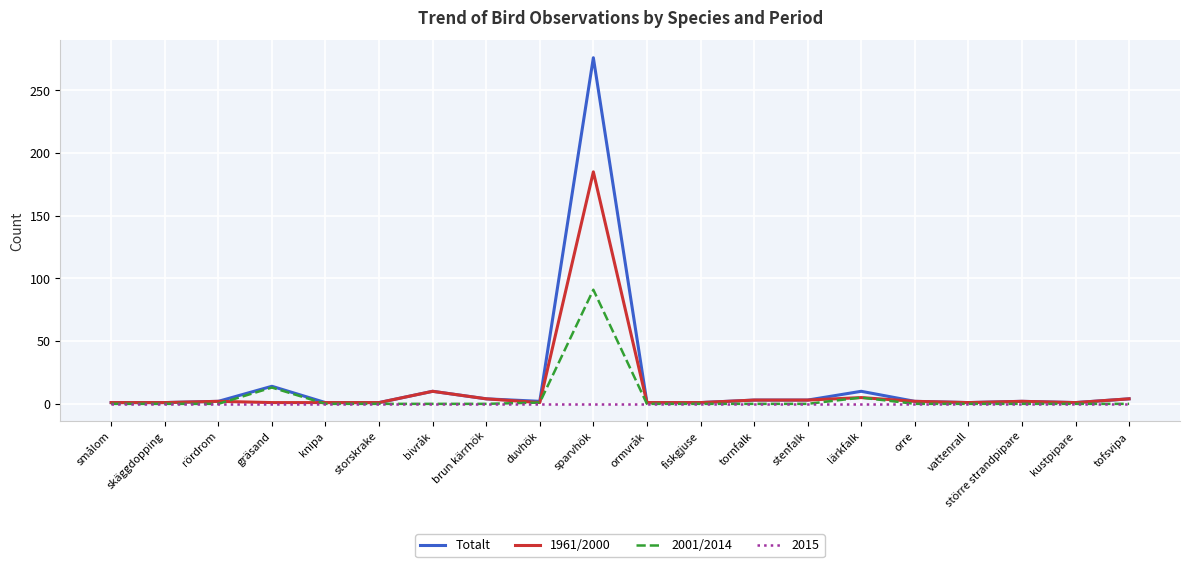

What is the maximum value shown in the chart?

276